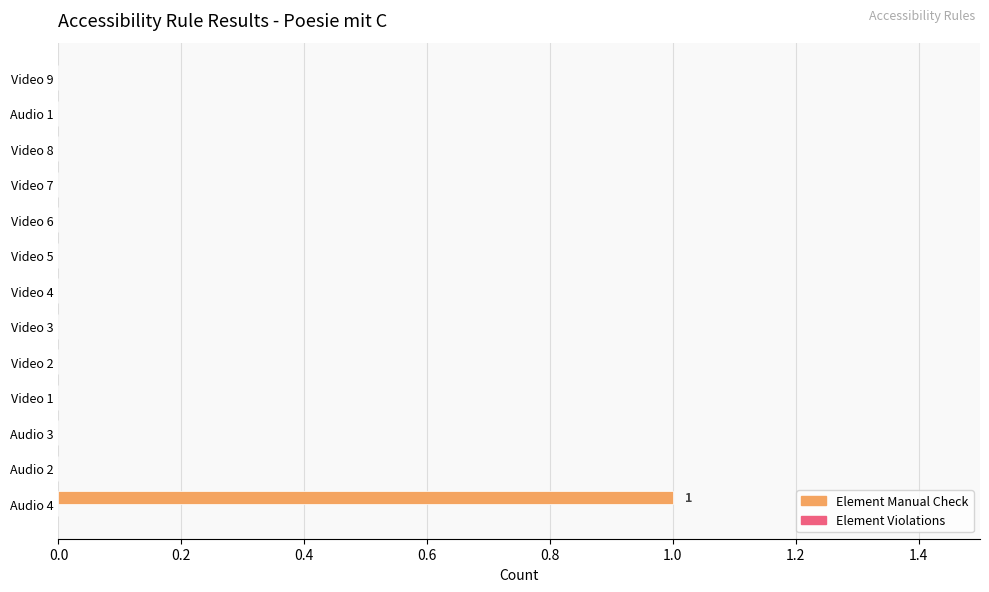

The chart shows a value of 0 at Video 5. True or false?

True